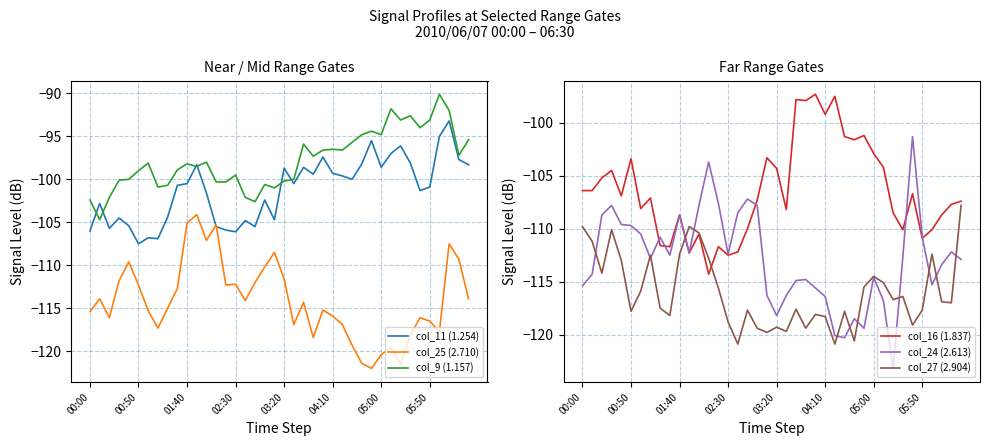

What is the approximate value of col_16 (1.837) at 01:40?

-108.7